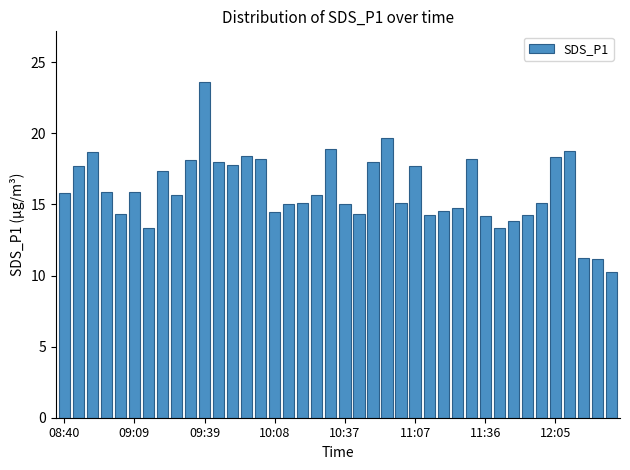

What is the value of the 23rd bar from the left?

18.0